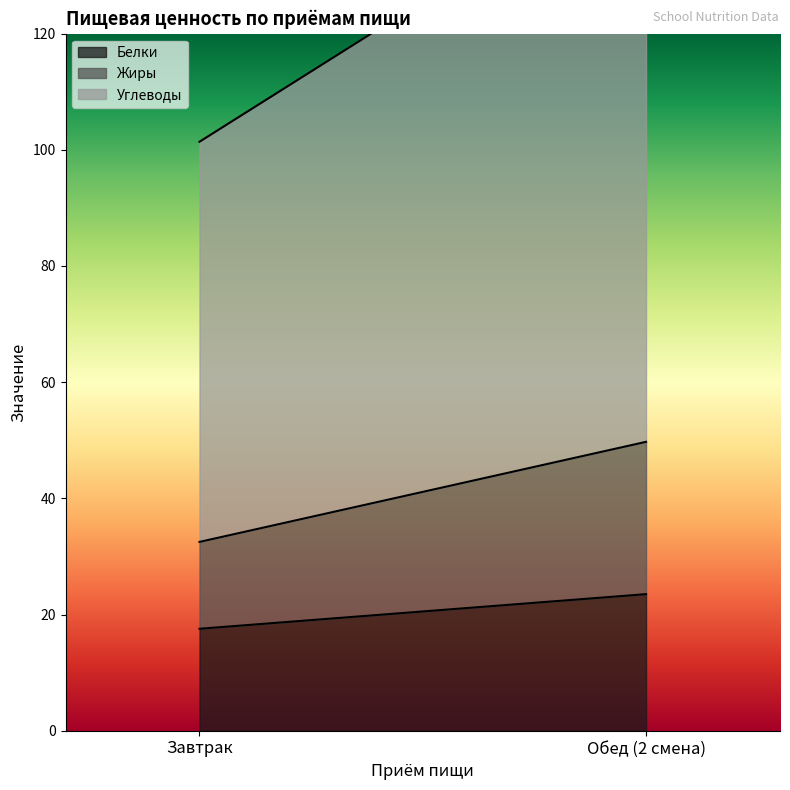

The Белки series shows 23.5 at Обед (2 смена). True or false?

True